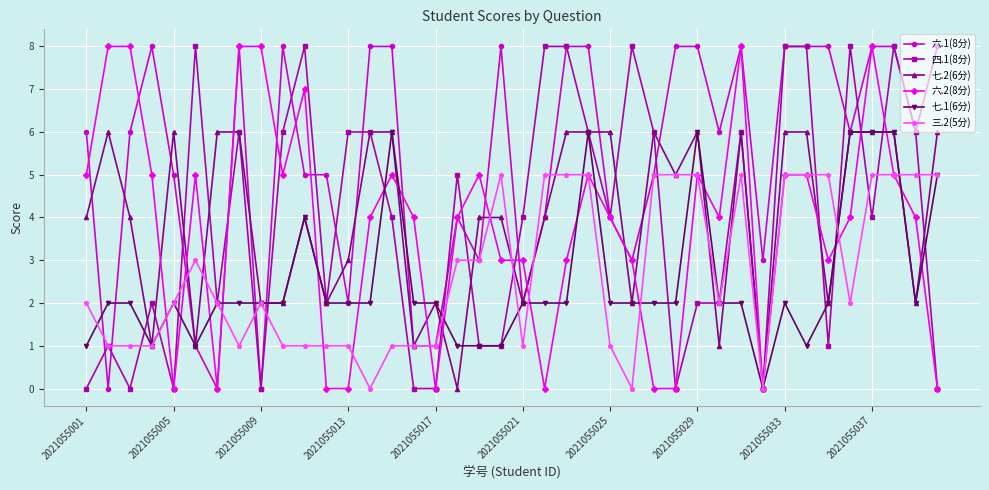

Is this an area chart (filled region under the line)?

No